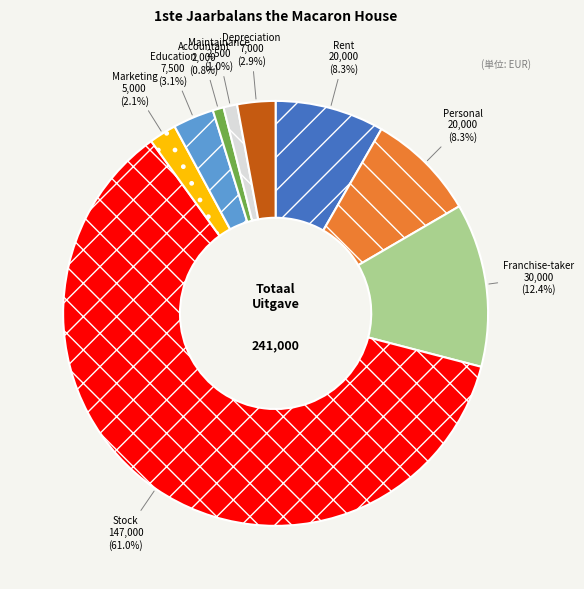

To the nearest percent, what percentage of the pie is Depreciation?

3%